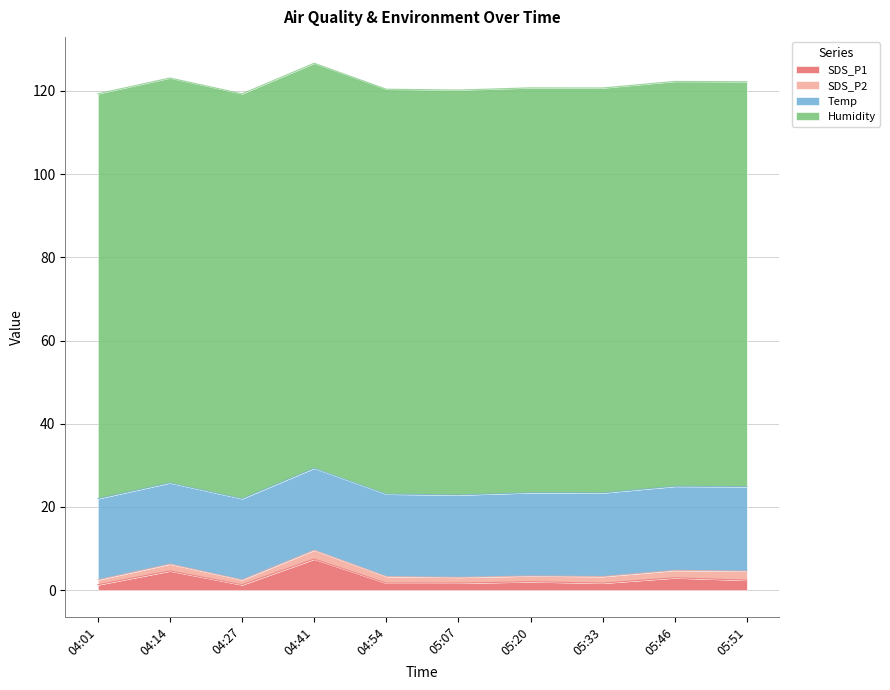

At which category does the chart reach its peak across all series?

04:01